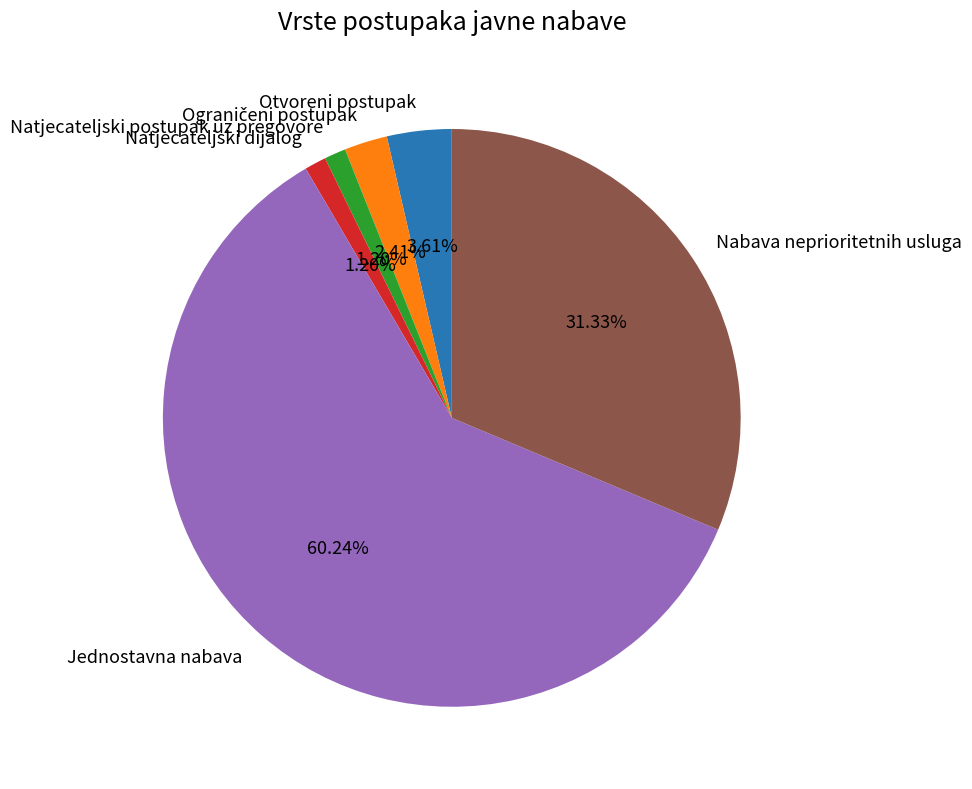

Is it true that Natjecateljski dijalog is 1% of the pie?

True